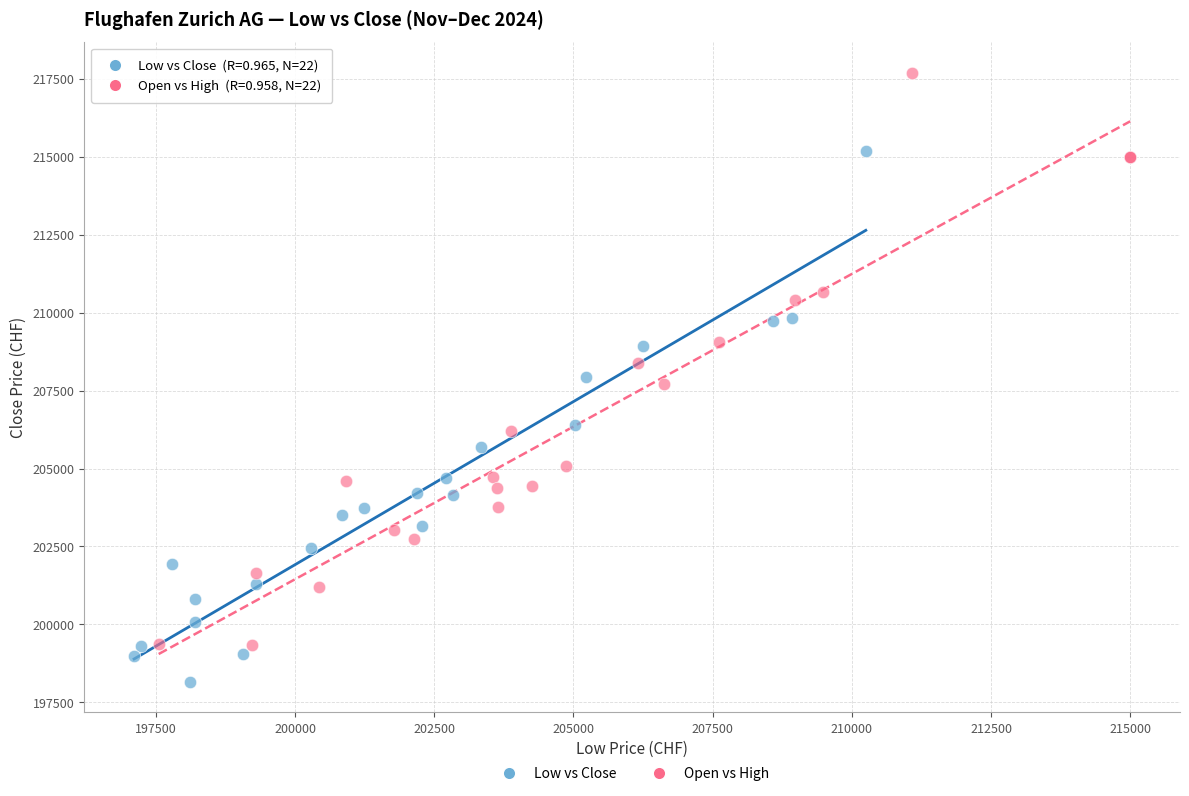

Which series contains the lowest Y value?

Low vs Close